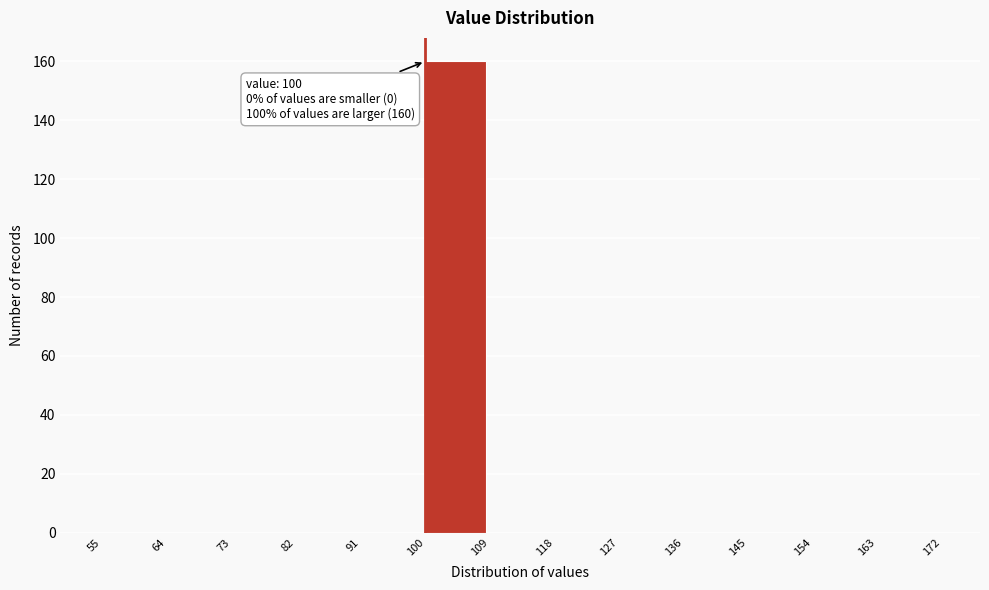

Which range on the x-axis has the tallest bar?

100 to 109